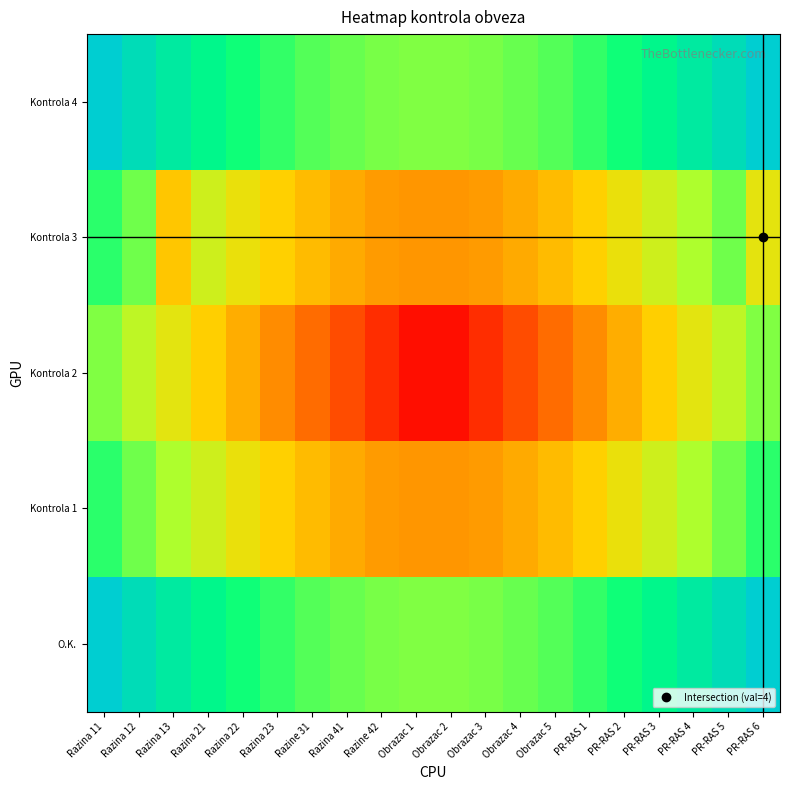

What is the difference between the highest and lowest values at PR-RAS 3?

0.3